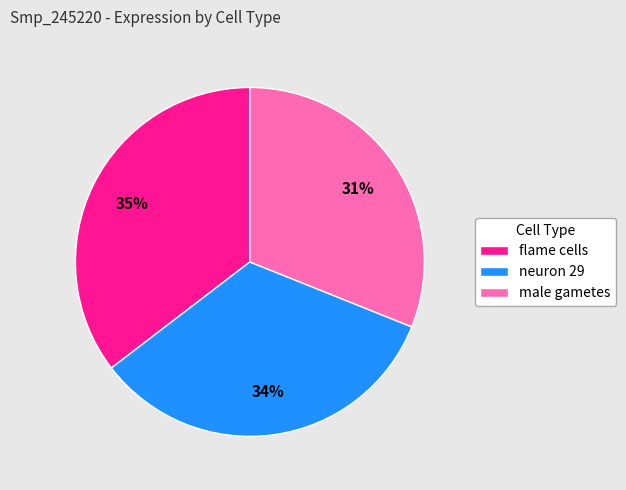

True or false: flame cells accounts for 35% of the total.

True